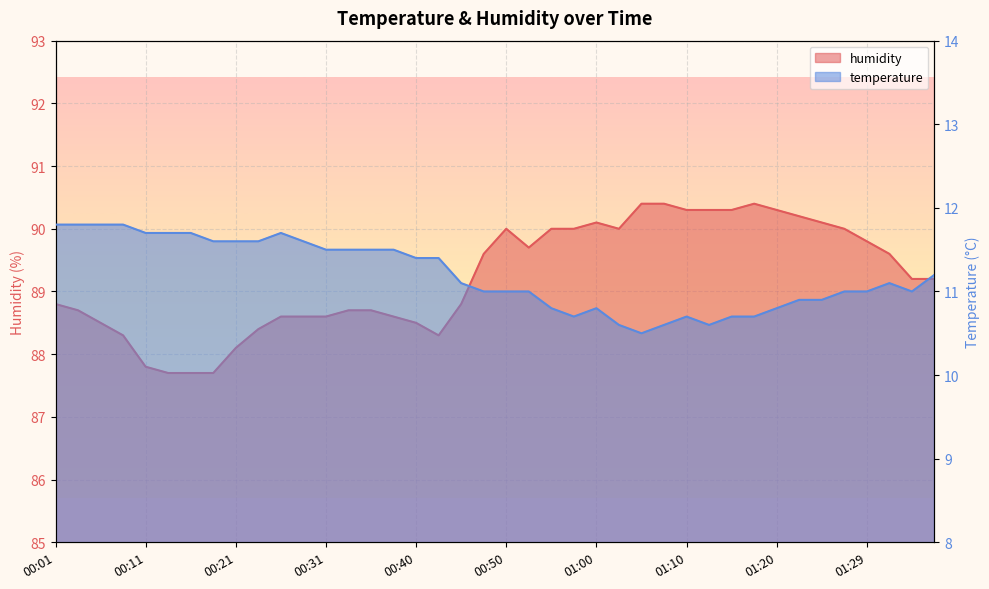

True or false: humidity has a value of 48.9 at 00:28.

False